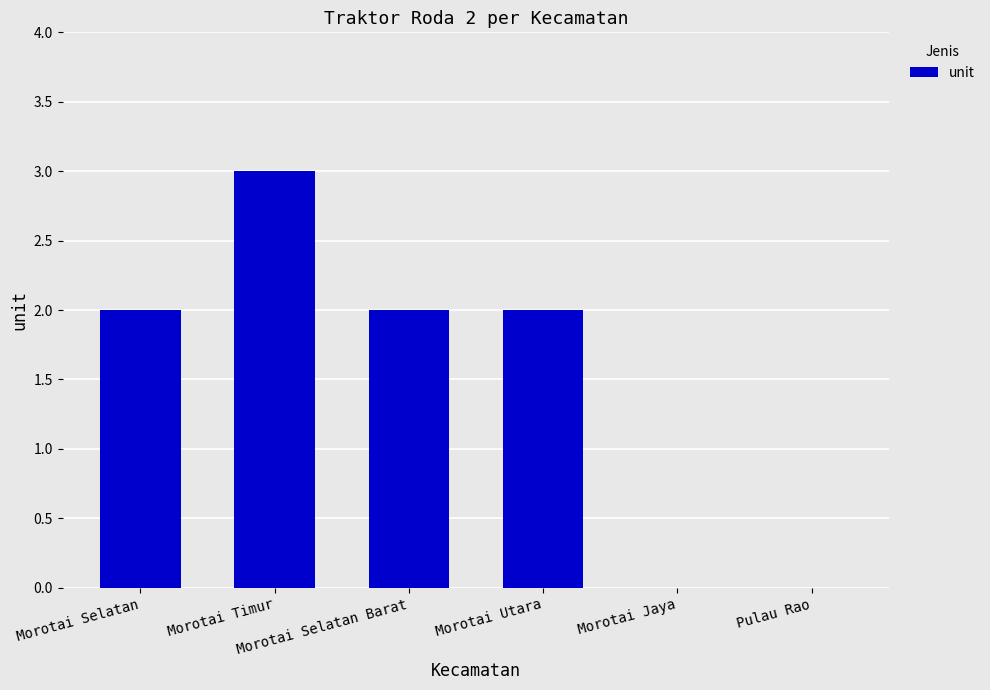

What is the sum of all values?

9